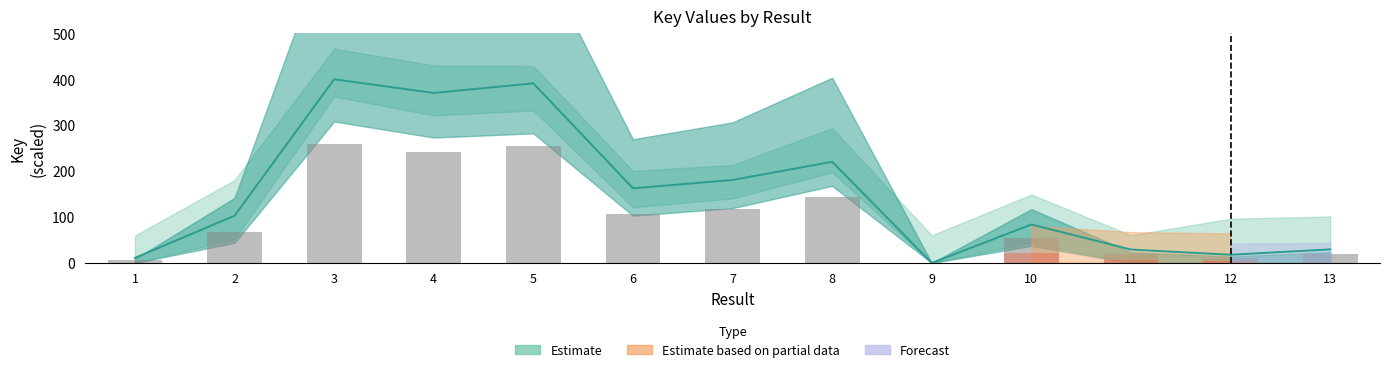

Rank the categories by value from highest to lowest.

3, 5, 4, 8, 7, 6, 2, 10, 13, 11, 12, 1, 9